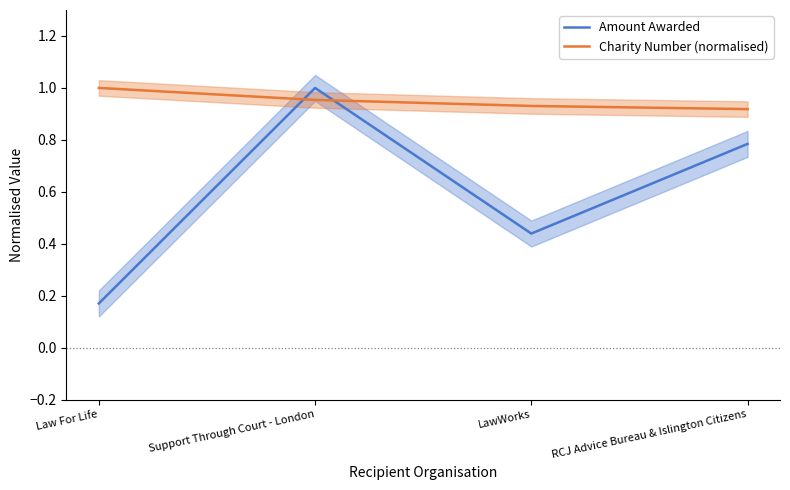

Rank the series by their maximum value, from highest to lowest.

Amount Awarded, Charity Number (normalised)